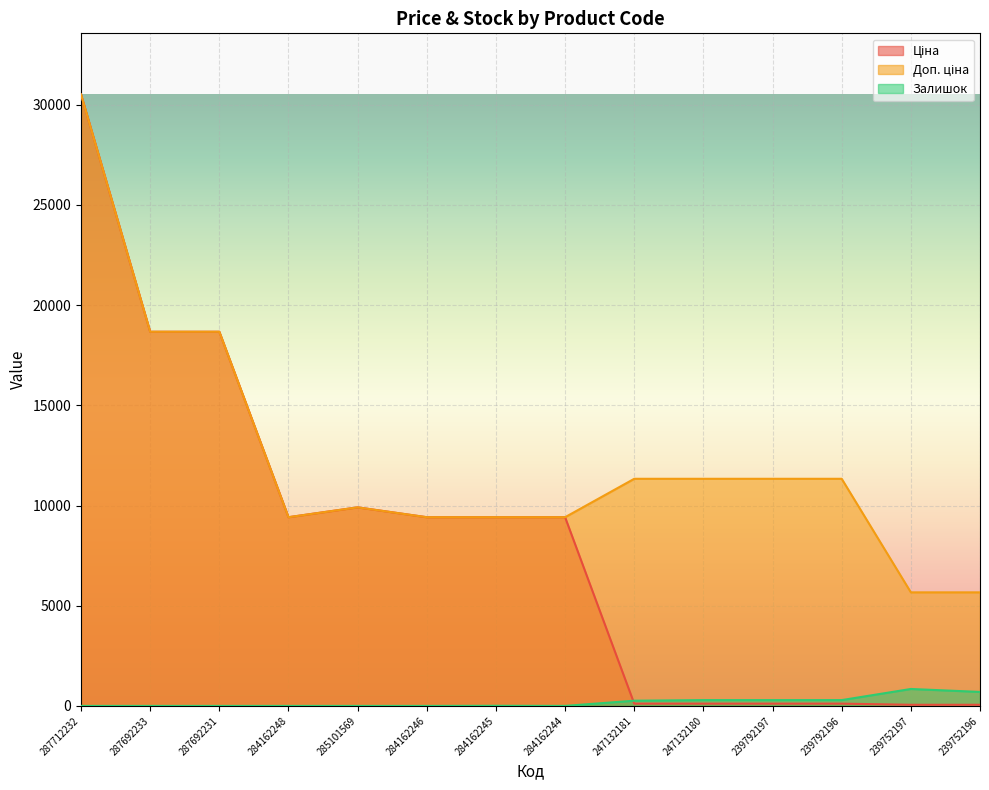

At 284162245, list the series in order from smallest to largest.

Залишок, Ціна, Доп. ціна